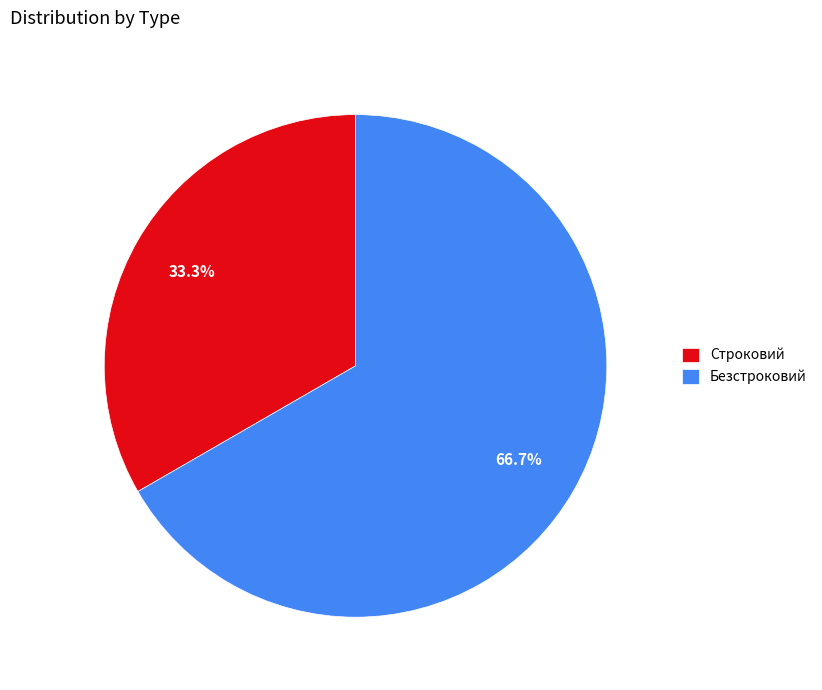

What portion of the pie excludes Строковий?

66.7%